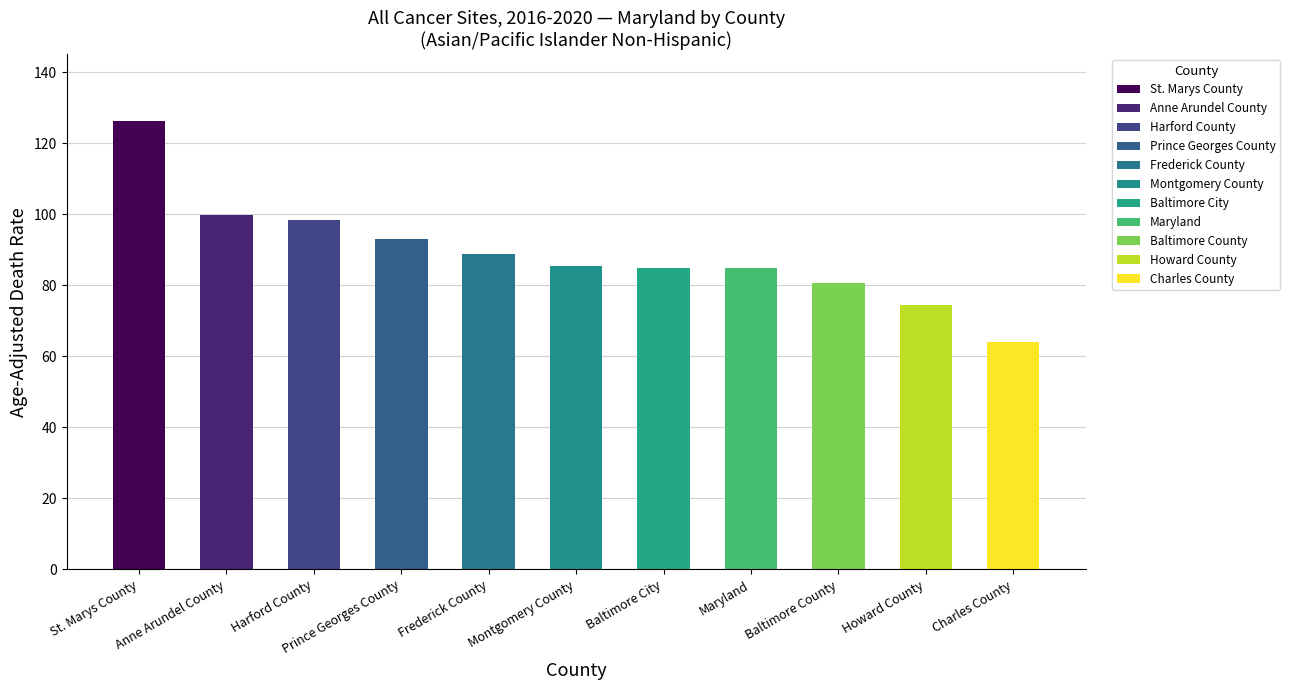

What is the change in value from Anne Arundel County to Howard County?

-25.4